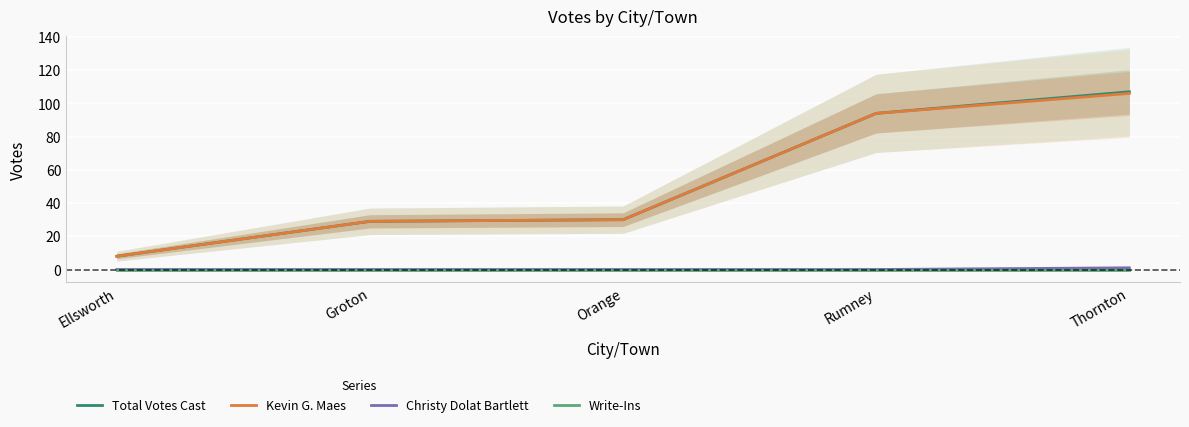

Where is Total Votes Cast nearest to the value 57?

Orange